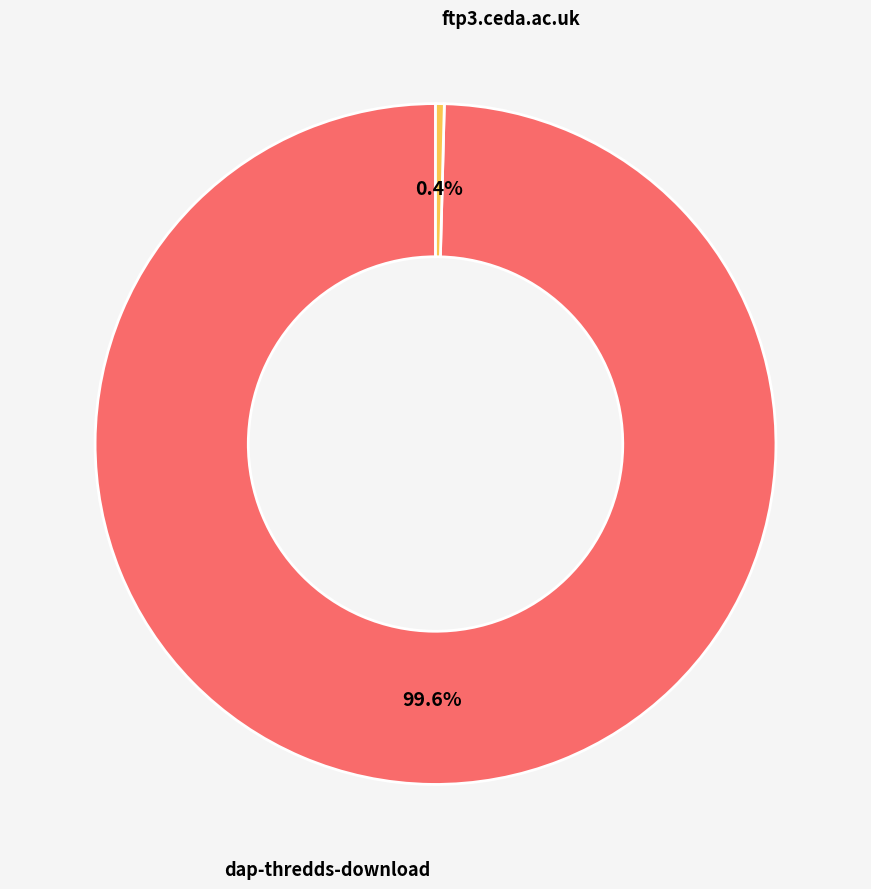

True or false: dap-thredds-download accounts for 100% of the total.

True